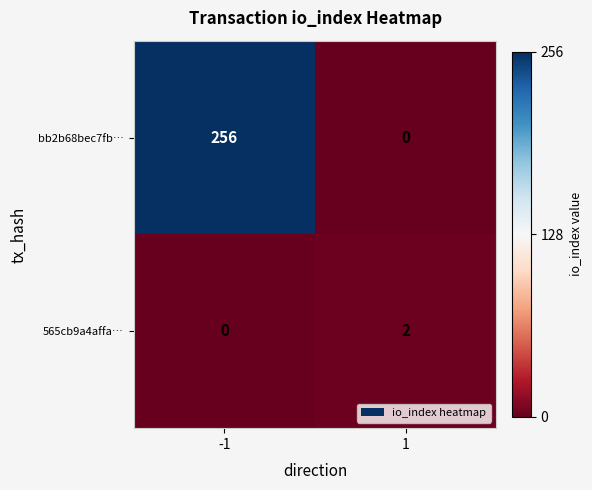

True or false: bb2b68bec7fb… has a value of -102 at 1.

False